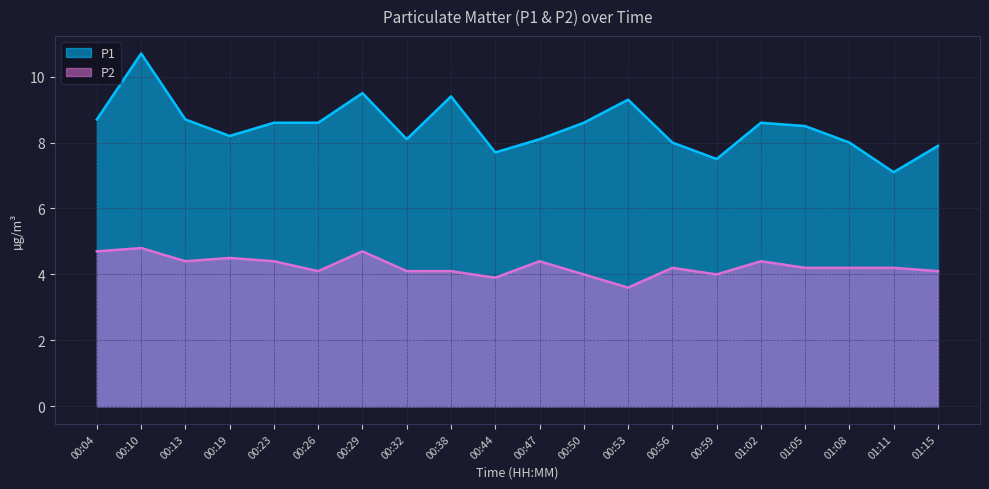

How many lines are shown in the chart?

2